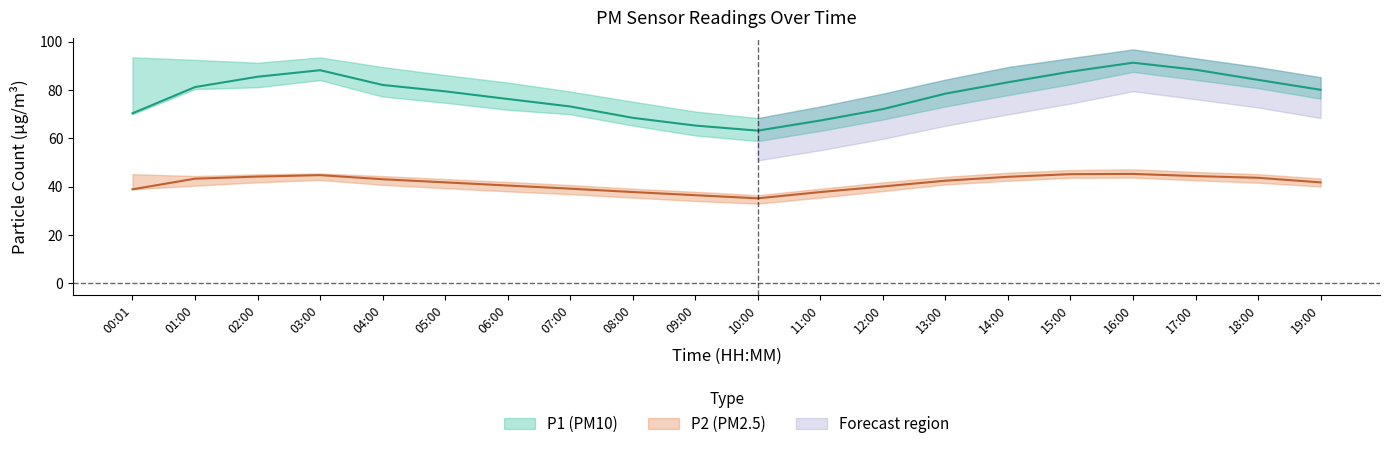

Rank the series by their maximum value, from highest to lowest.

P1_upper, P1, P1_lower, P2_upper, P2, P2_lower